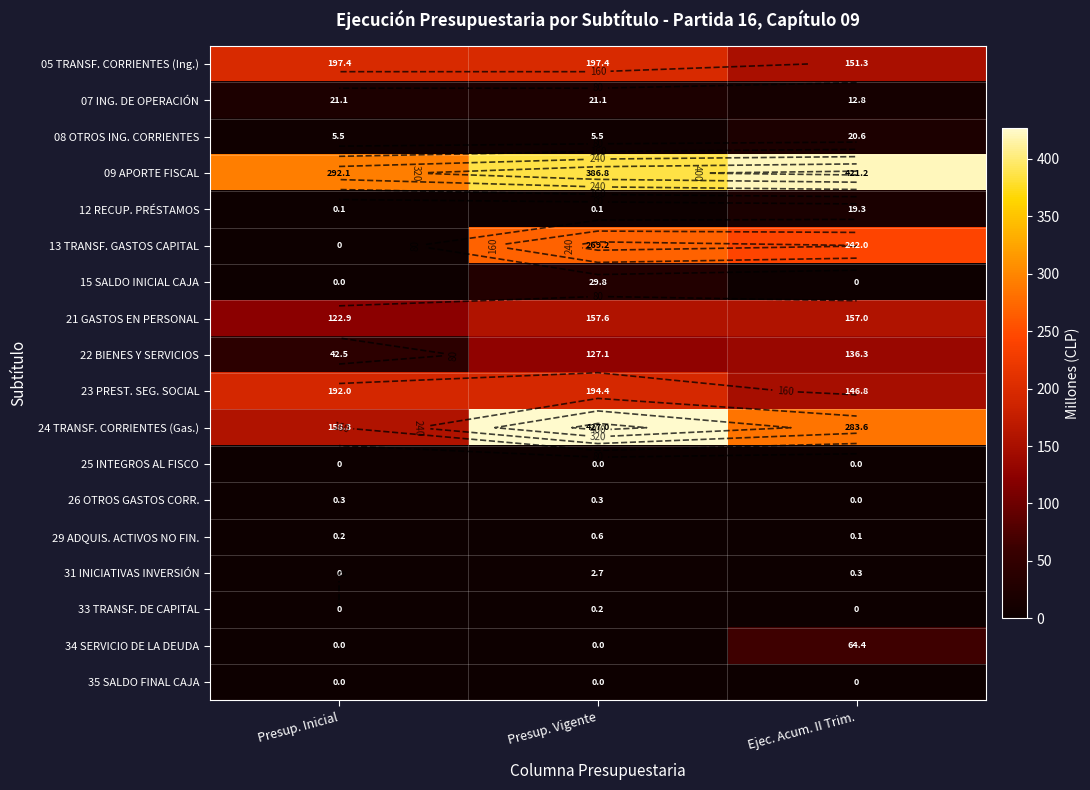

What is the difference between the maximum and minimum values in the 15 SALDO INICIAL CAJA series?

29.8